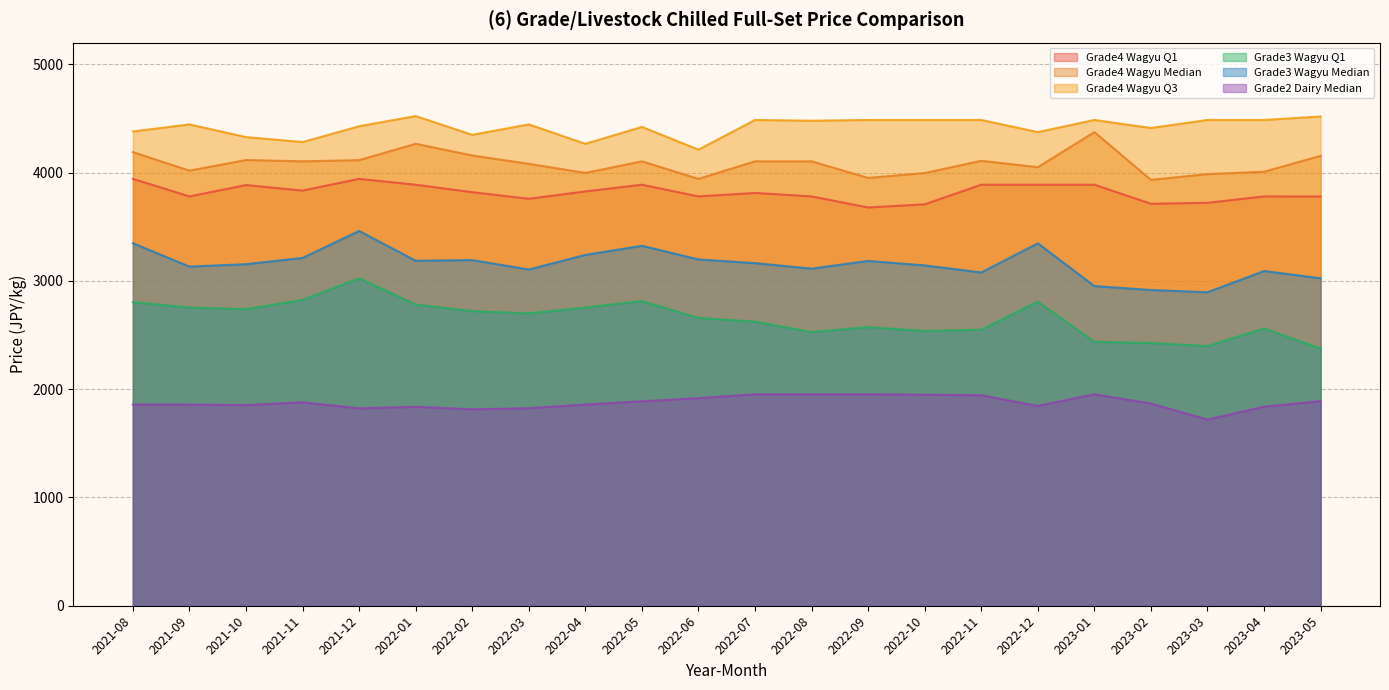

At which category is the sum across all series the highest?

2021-12